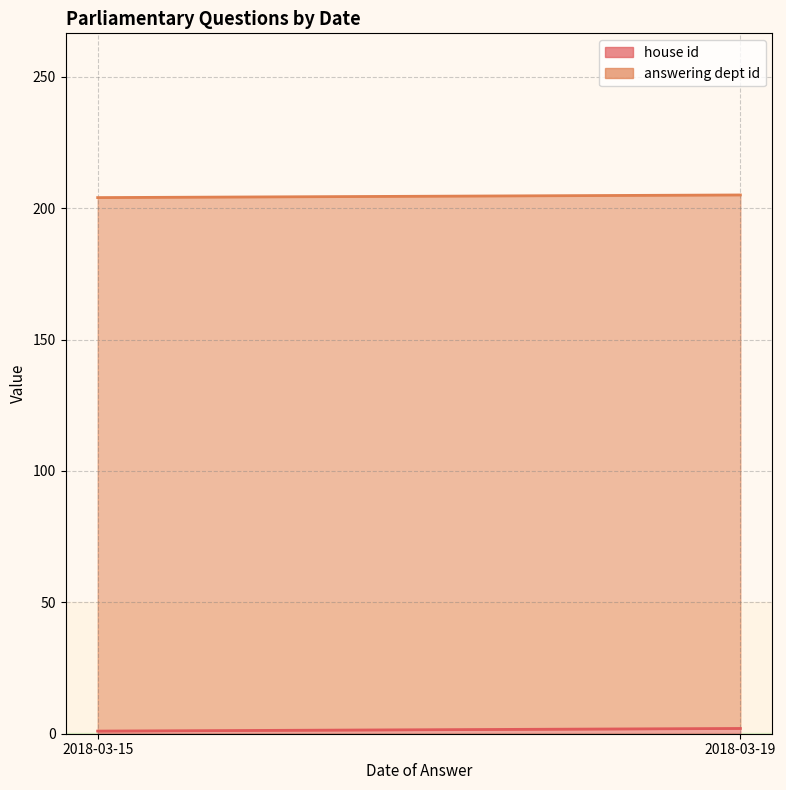

At which label is house id closest to 1?

2018-03-15